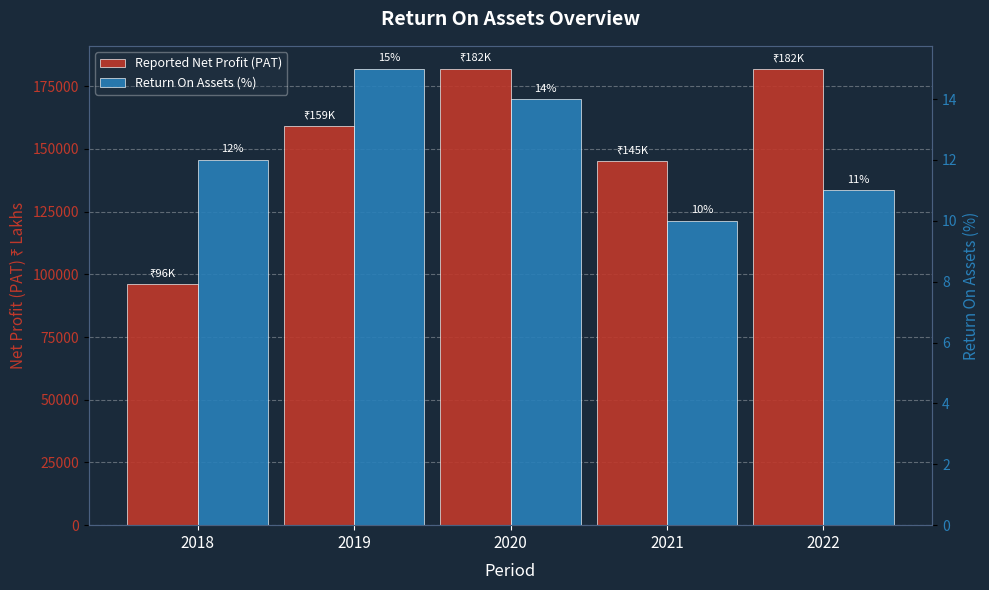

Read the Return On Assets (%) value at 2019.

15.0